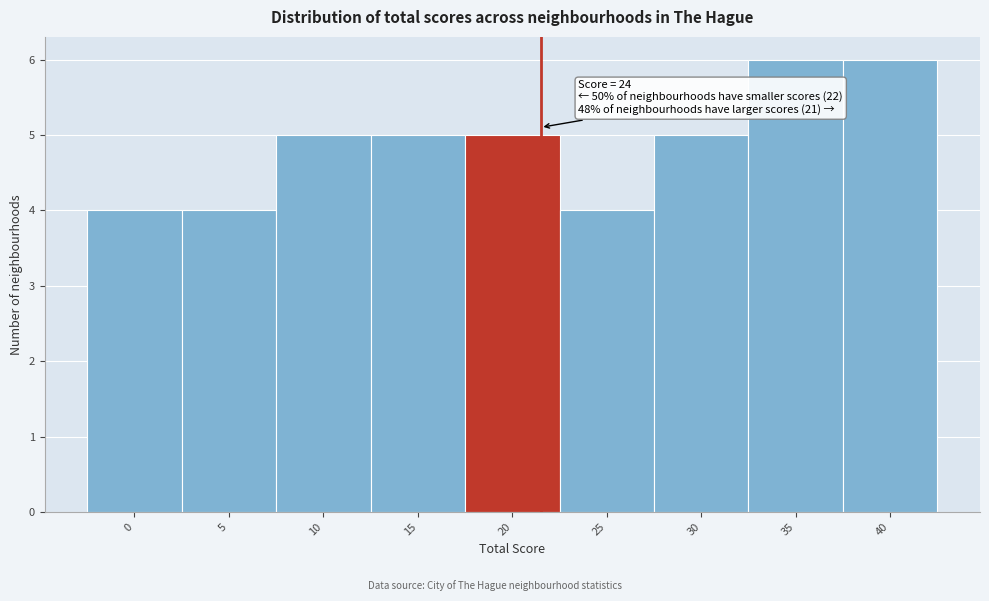

Reading left to right, list all the values displayed in this chart.

4	4	5	5	5	4	5	6	6